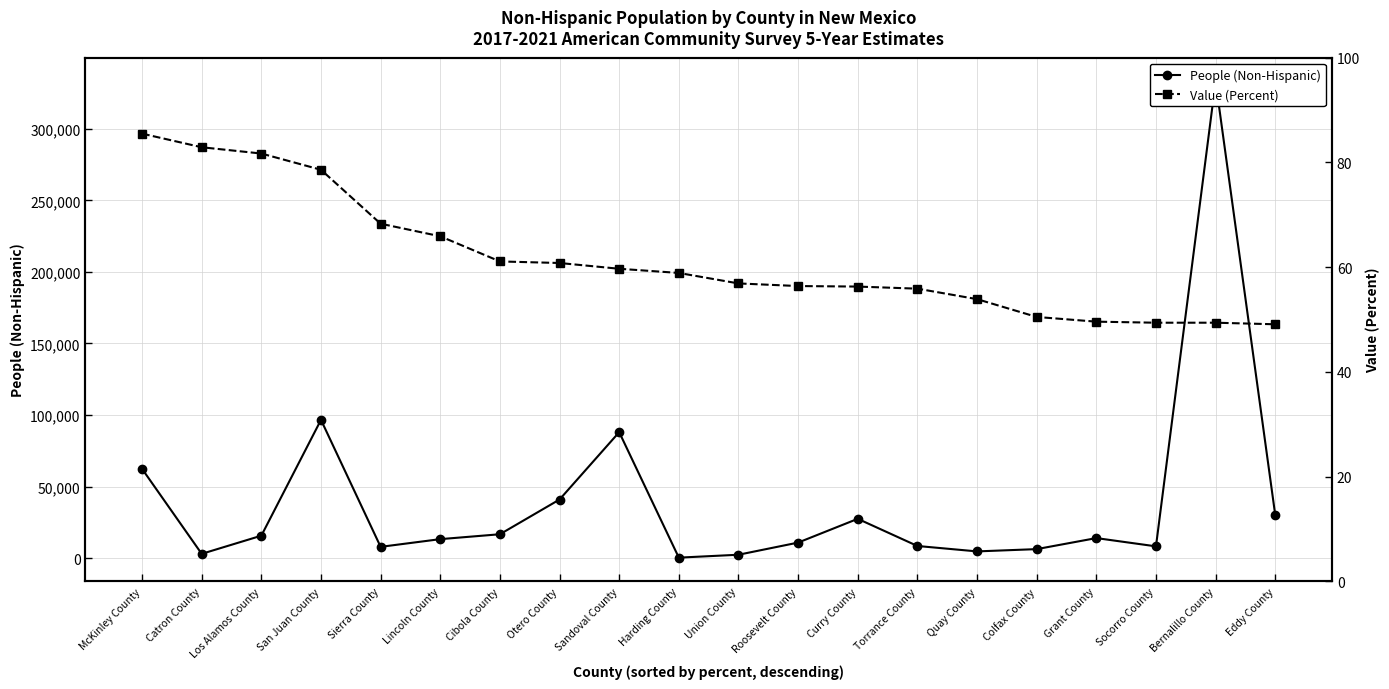

Between Harding County and Quay County, which is larger?

Quay County